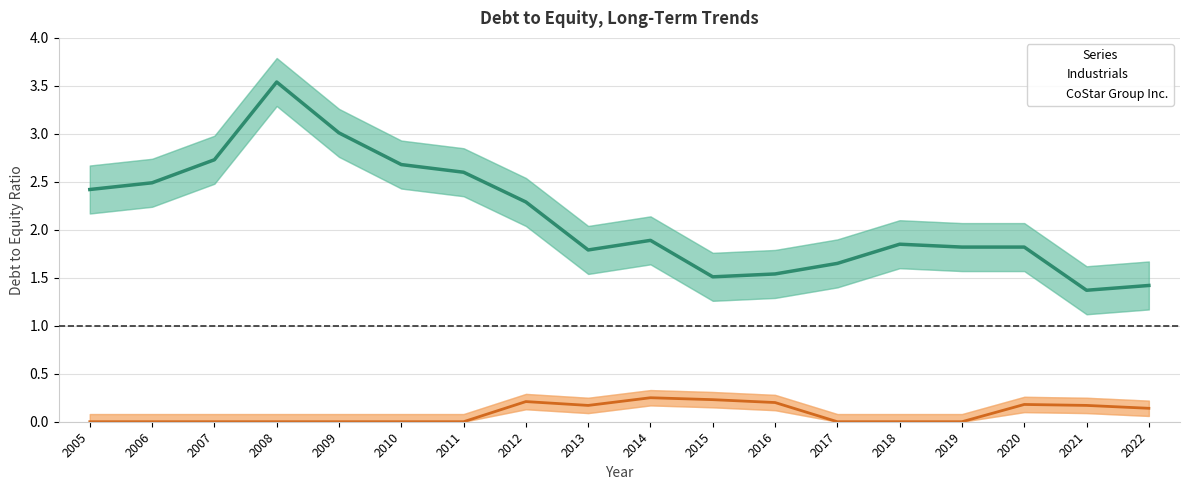

At which category does CoStar Group Inc. reach its first local peak?

2012